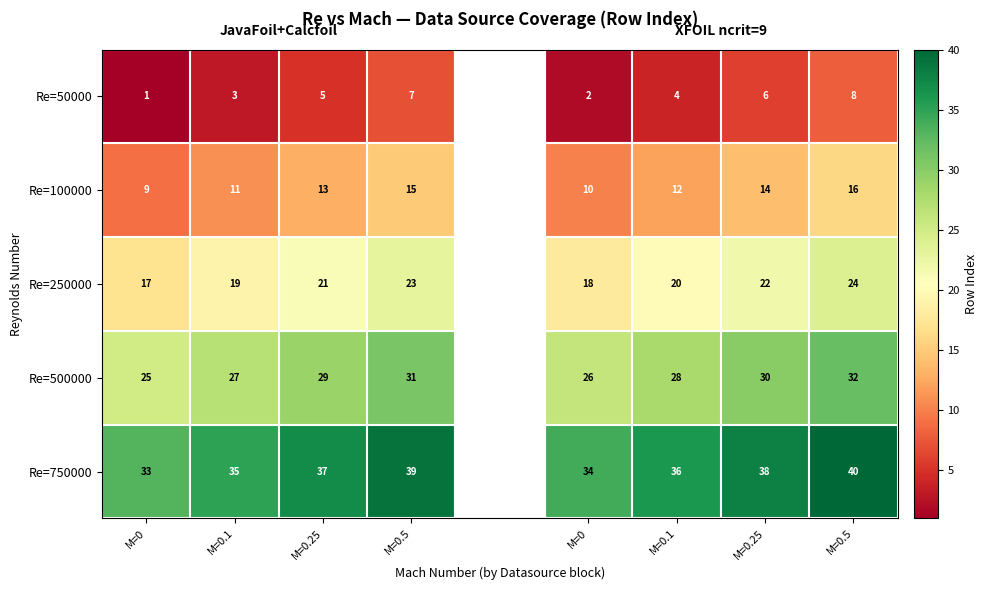

What is the minimum value for Re=100000?

9.0